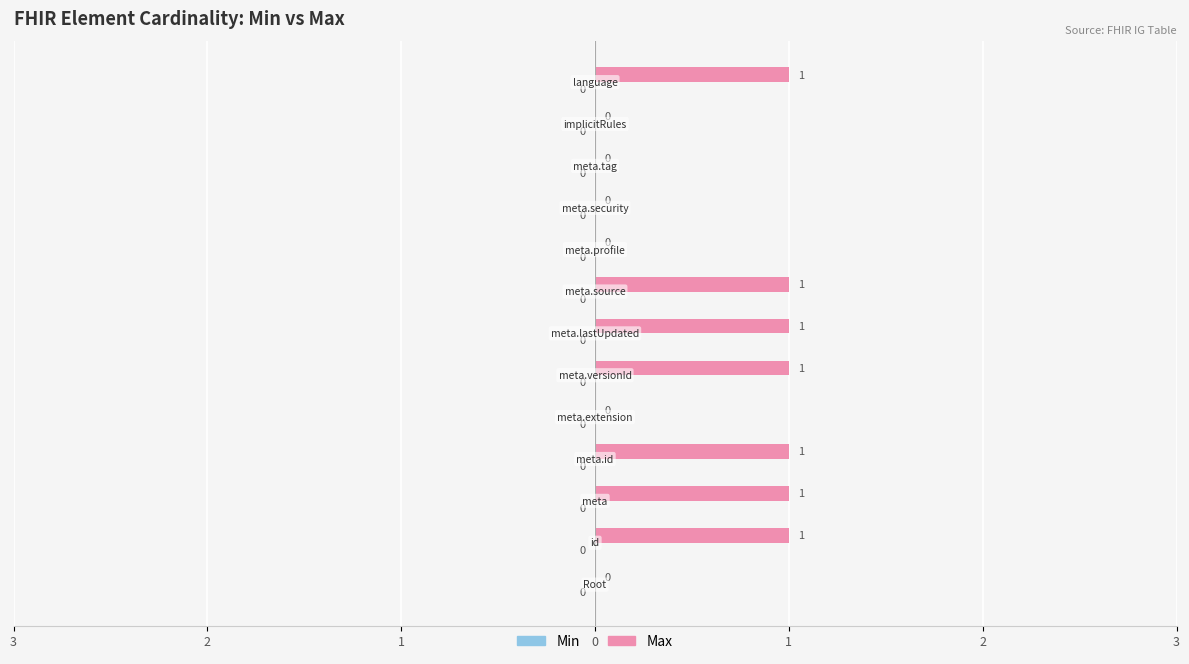

Are the bars horizontal?

Yes